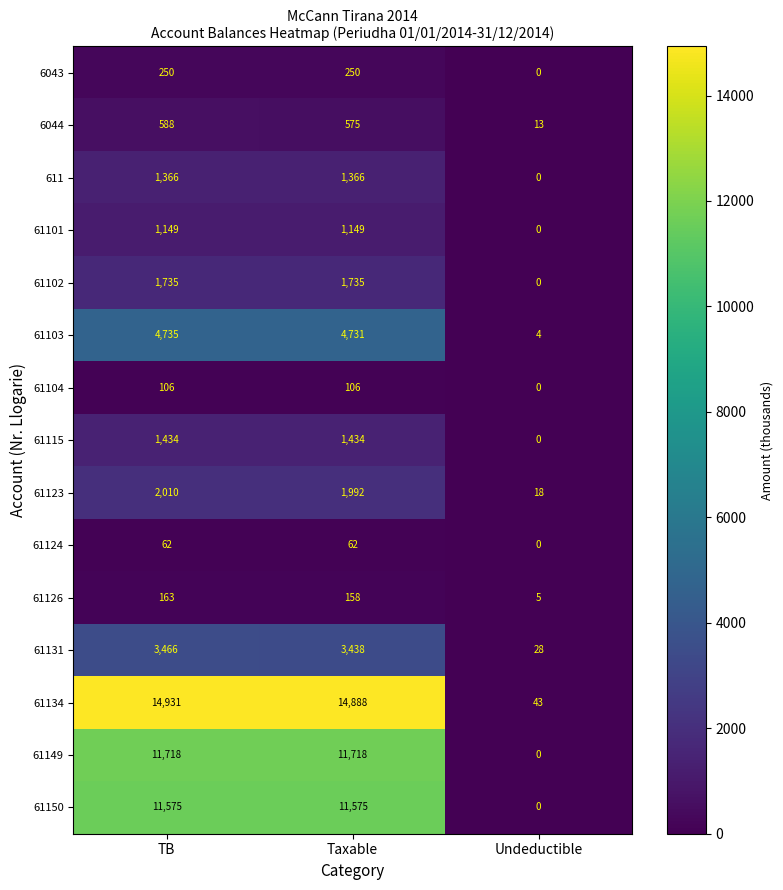

How many distinct data groups are displayed?

15